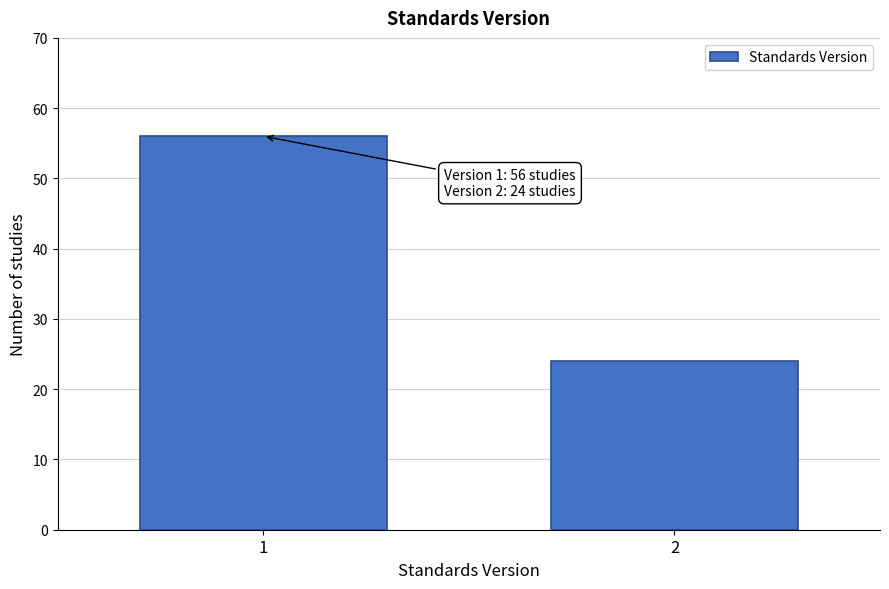

Reading right to left, what are all the values shown in this chart?

24	56